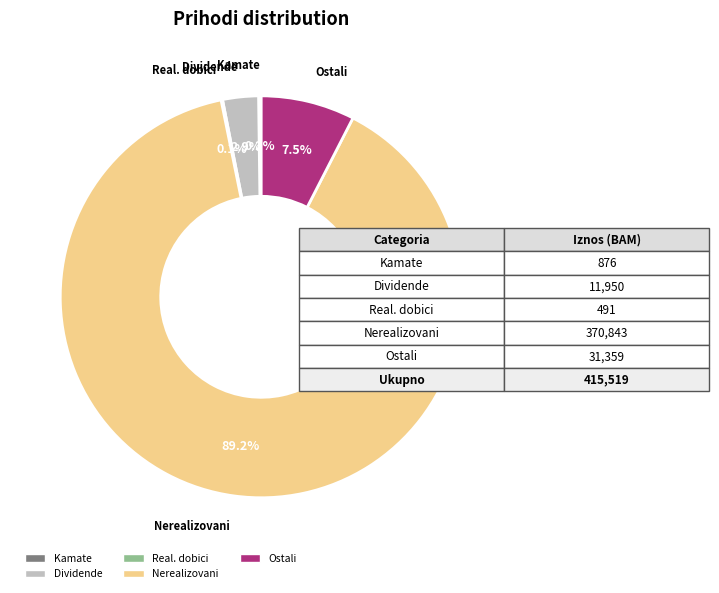

What is the majority slice?

Nerealizovani